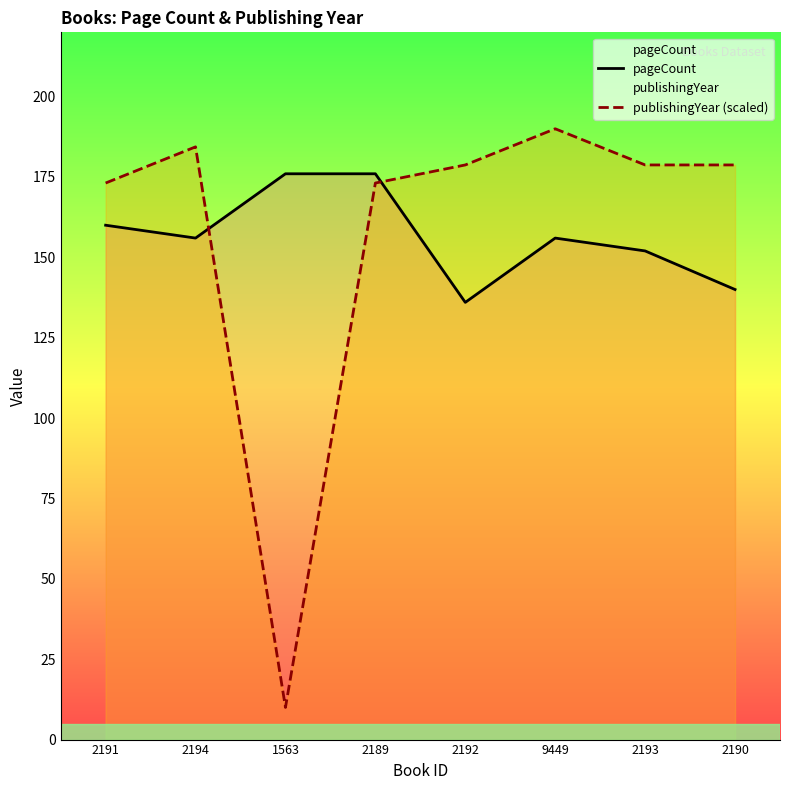

Where does the publishingYear (scaled) series first go above 178?

2194